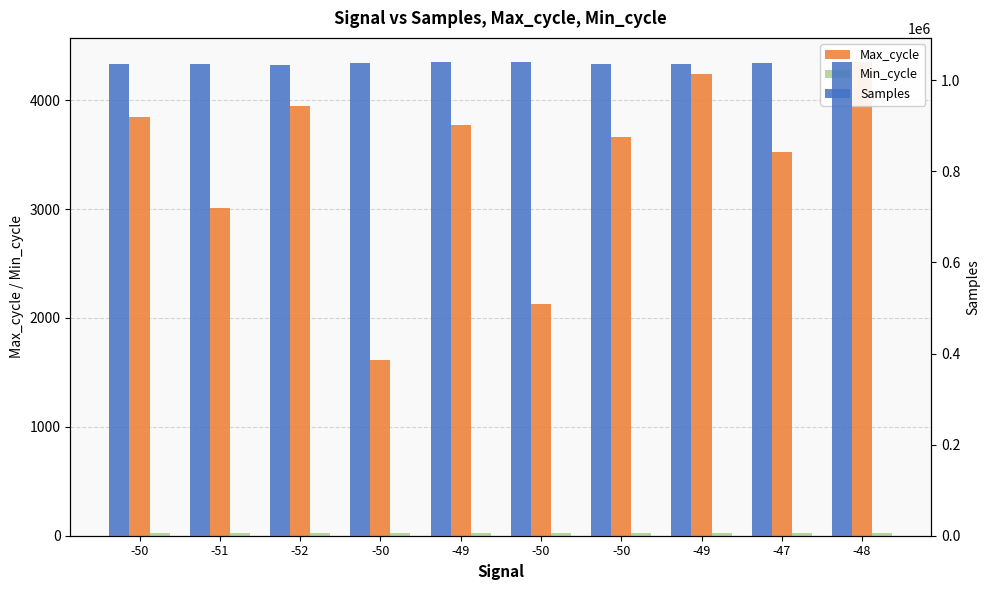

Read the Max_cycle value at -52, to the nearest 10.

3950